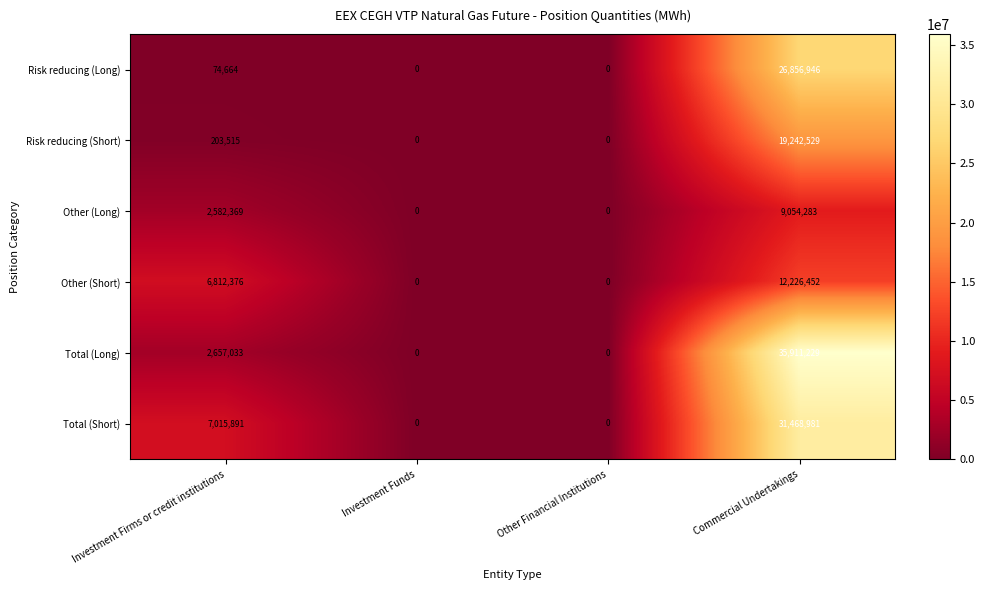

Which category has the highest value in the Risk reducing (Long) series?

Commercial Undertakings